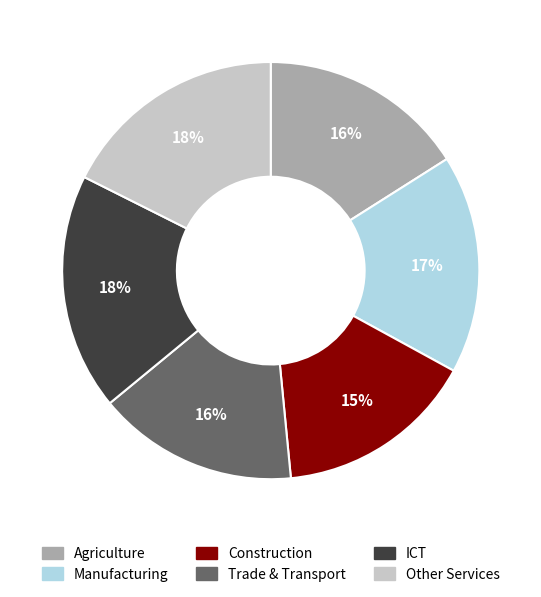

Does any single category account for the majority?

No